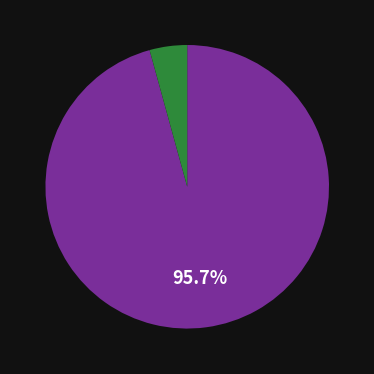

Does any single category account for the majority?

Yes